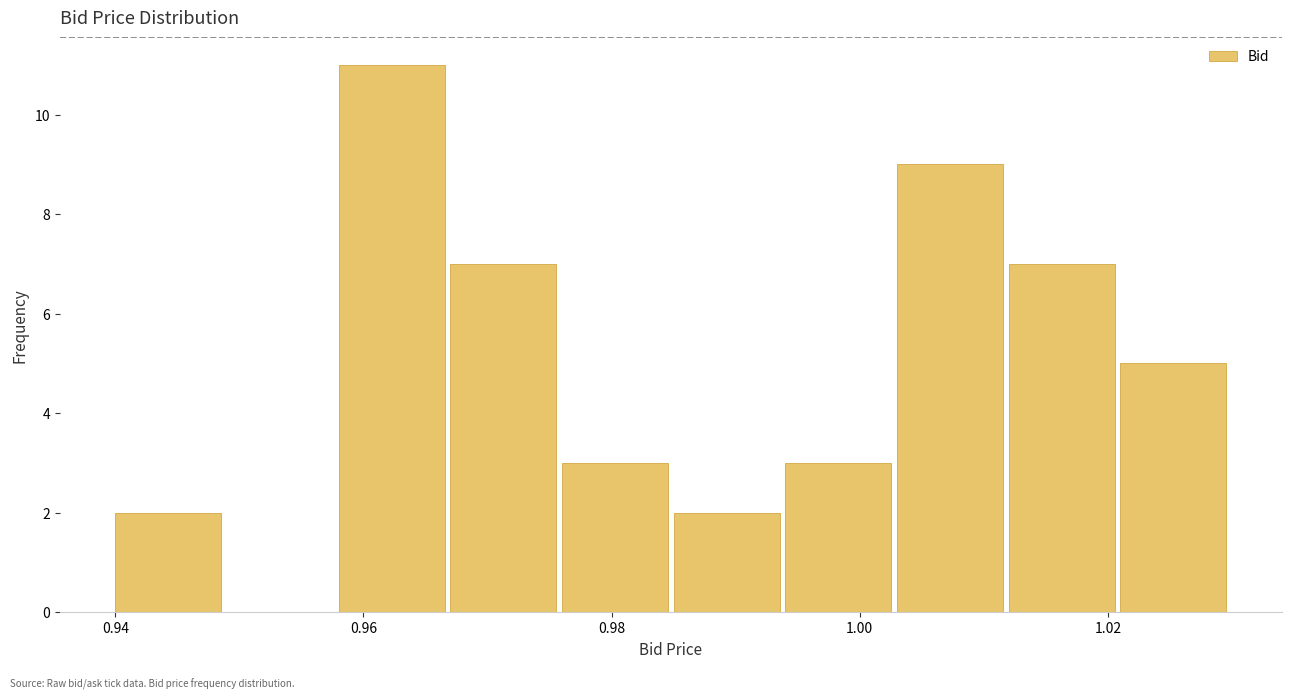

Reading left to right, list every bar in this chart as the range it spans on the x-axis followed by its height. Neither the bar edges nor the heights are printed on the chart, so give them approximately, as read against the axes.

0.940 to 0.949: 2
0.949 to 0.958: 0
0.958 to 0.967: 11
0.967 to 0.976: 7
0.976 to 0.985: 3
0.985 to 0.994: 2
0.994 to 1.003: 3
1.003 to 1.012: 9
1.012 to 1.021: 7
1.021 to 1.030: 5